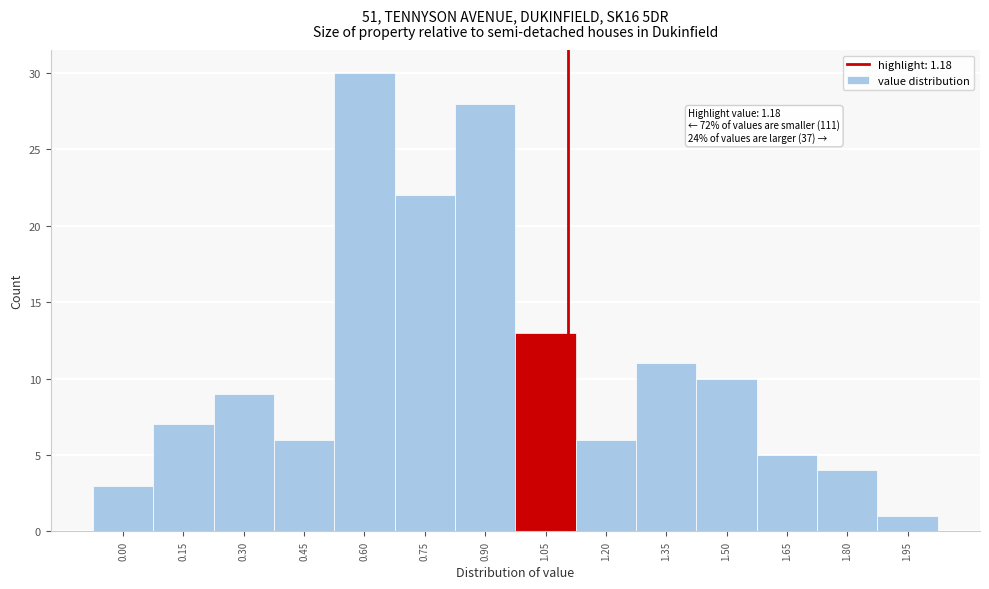

Reading left to right, what are all the values shown in this chart?

0.00=3	0.15=7	0.30=9	0.45=6	0.60=30	0.75=22	0.90=28	1.05=13	1.20=6	1.35=11	1.50=10	1.65=5	1.80=4	1.95=1